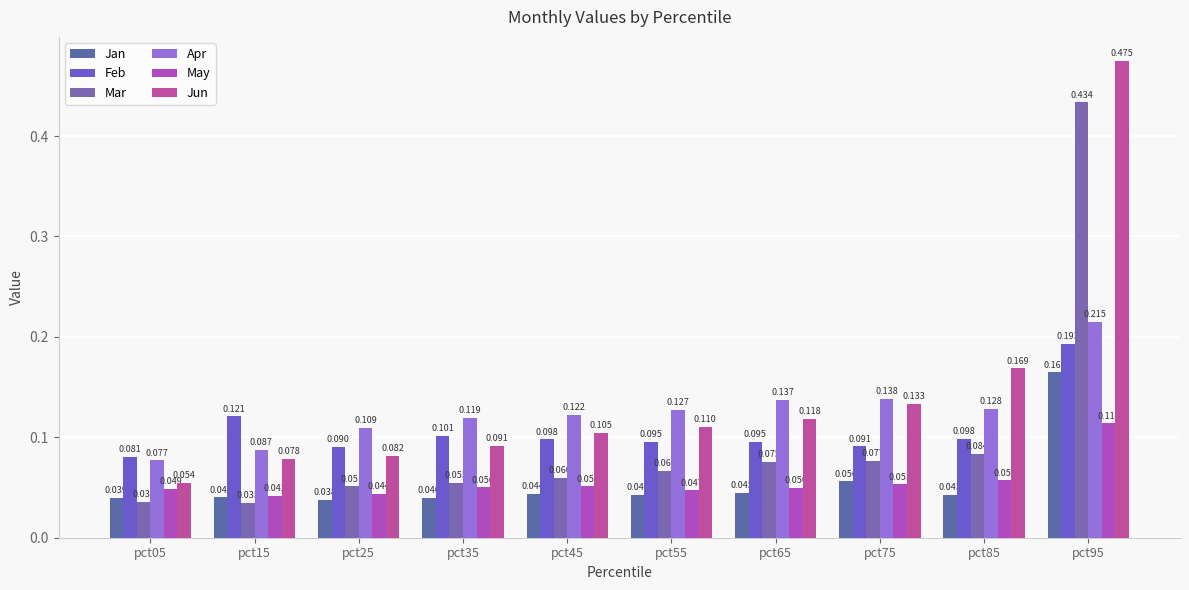

At how many categories does at least one series exceed 0?

10